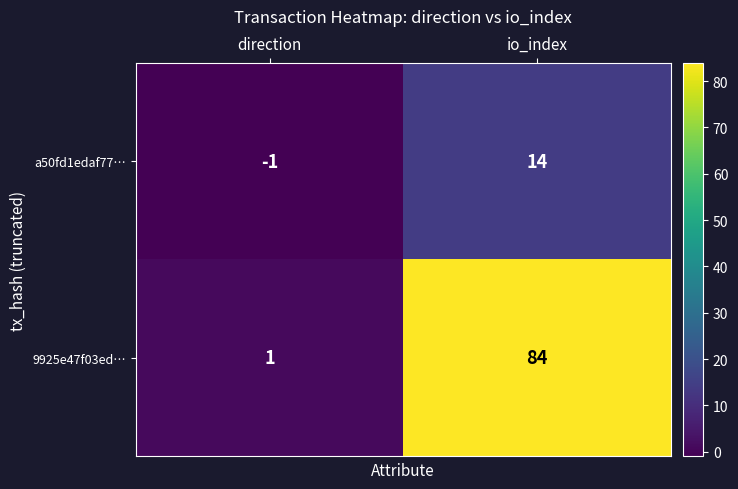

What is the spread (max minus min) of values at direction?

2